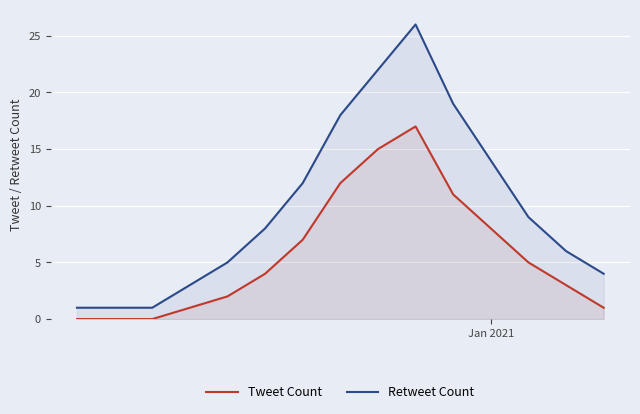

What is the difference between the second highest and second lowest values in the Retweet Count series?

21